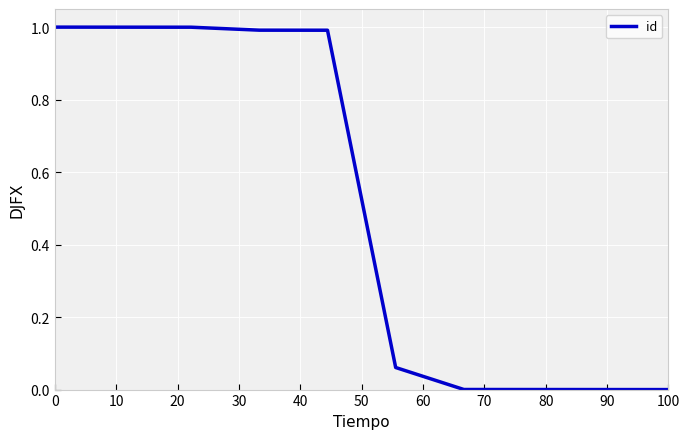

What is the maximum value shown in the chart?

1.0